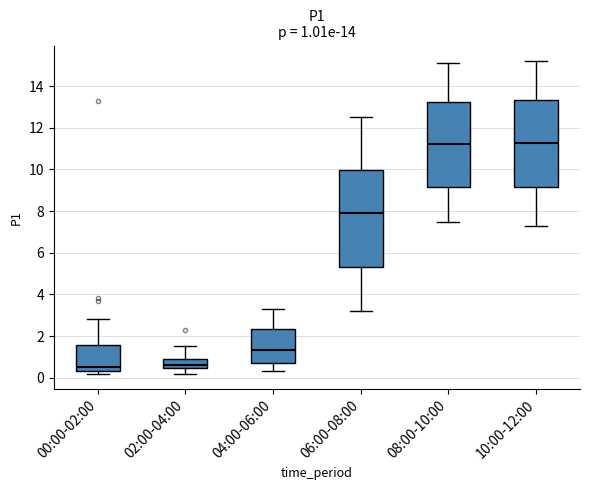

Which box is the tallest, from its lower edge to its upper edge?

06:00-08:00